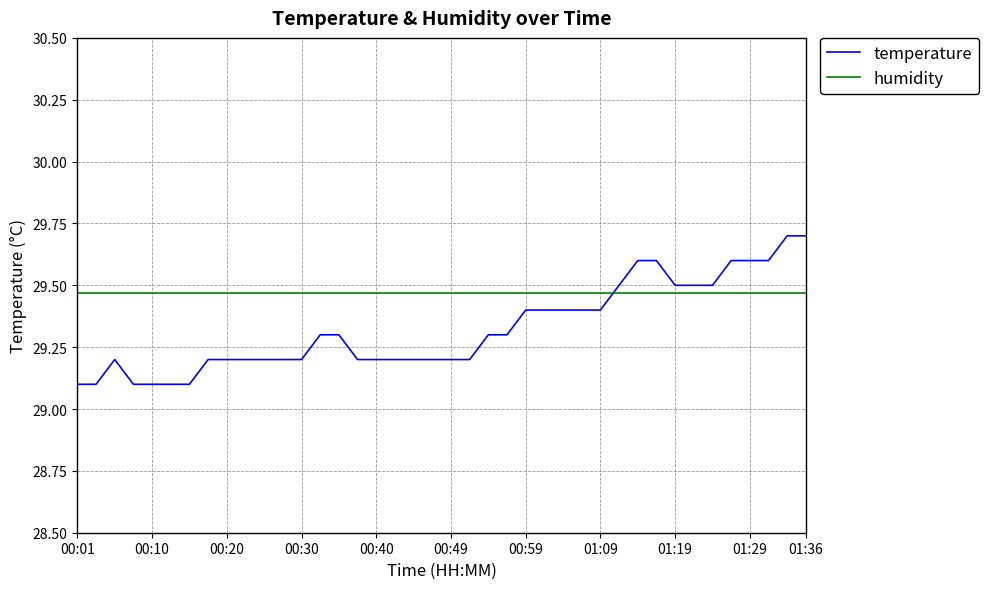

After their last crossing, which series has the higher values: temperature or humidity?

temperature